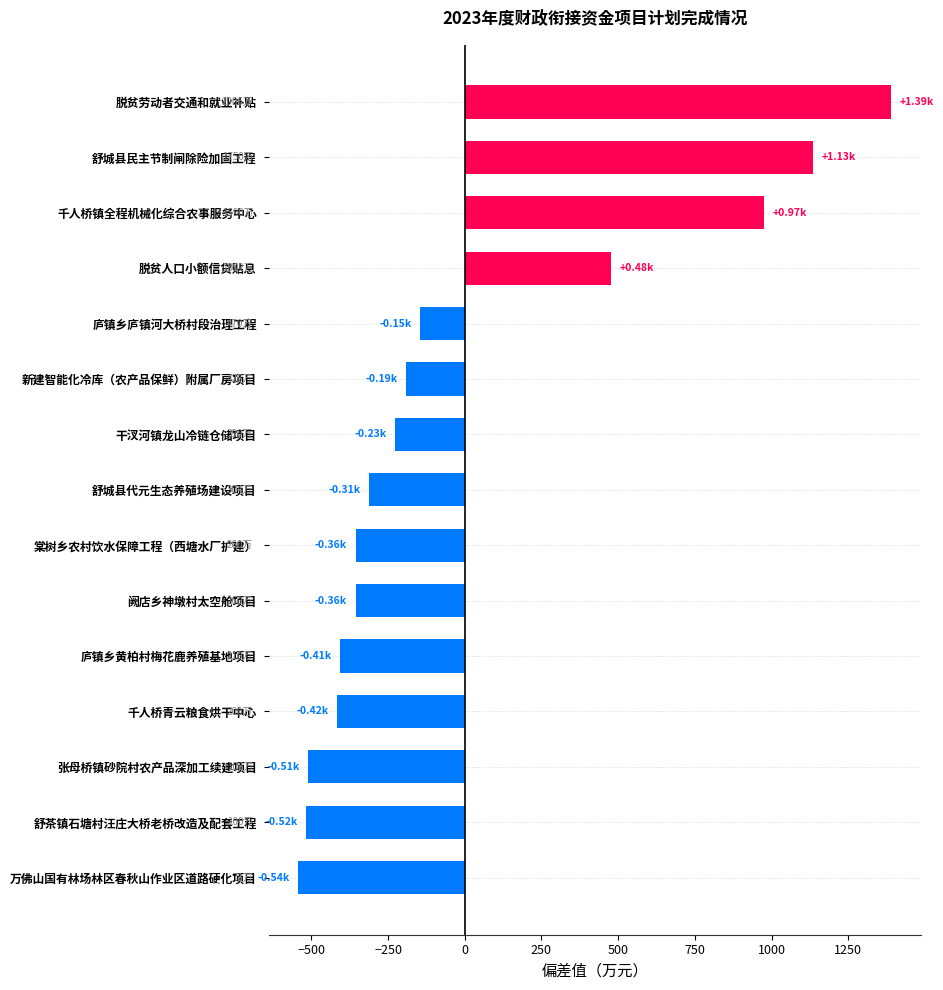

Which category has the highest value across all series?

脱贫劳动者交通和就业补贴